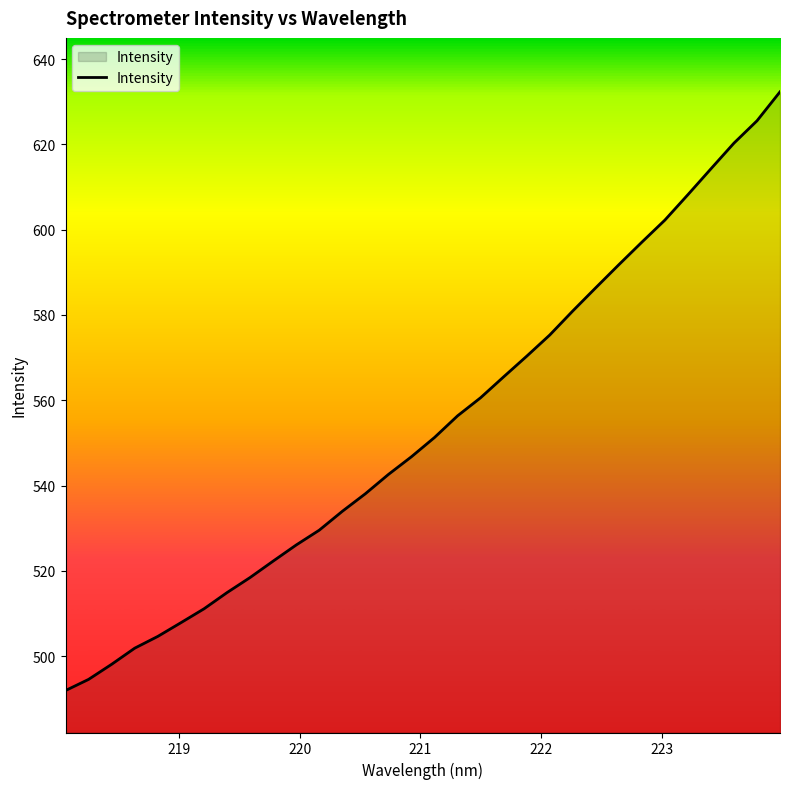

What is the greatest value displayed?

632.3